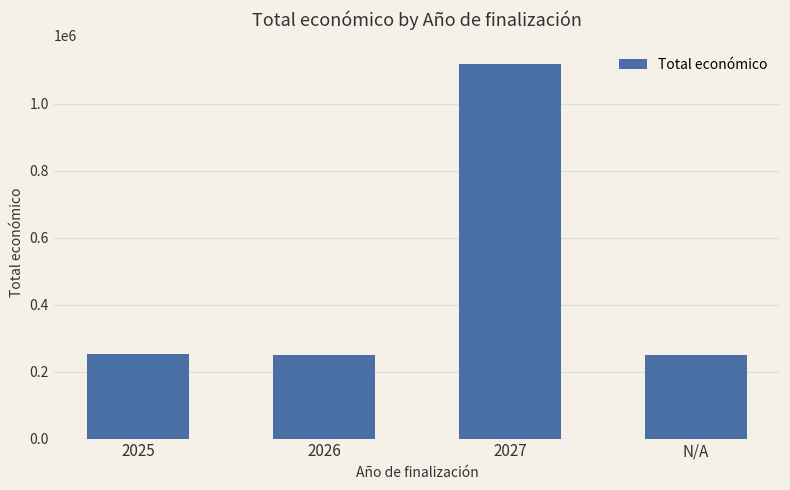

What is the difference between the maximum and minimum values?

868525